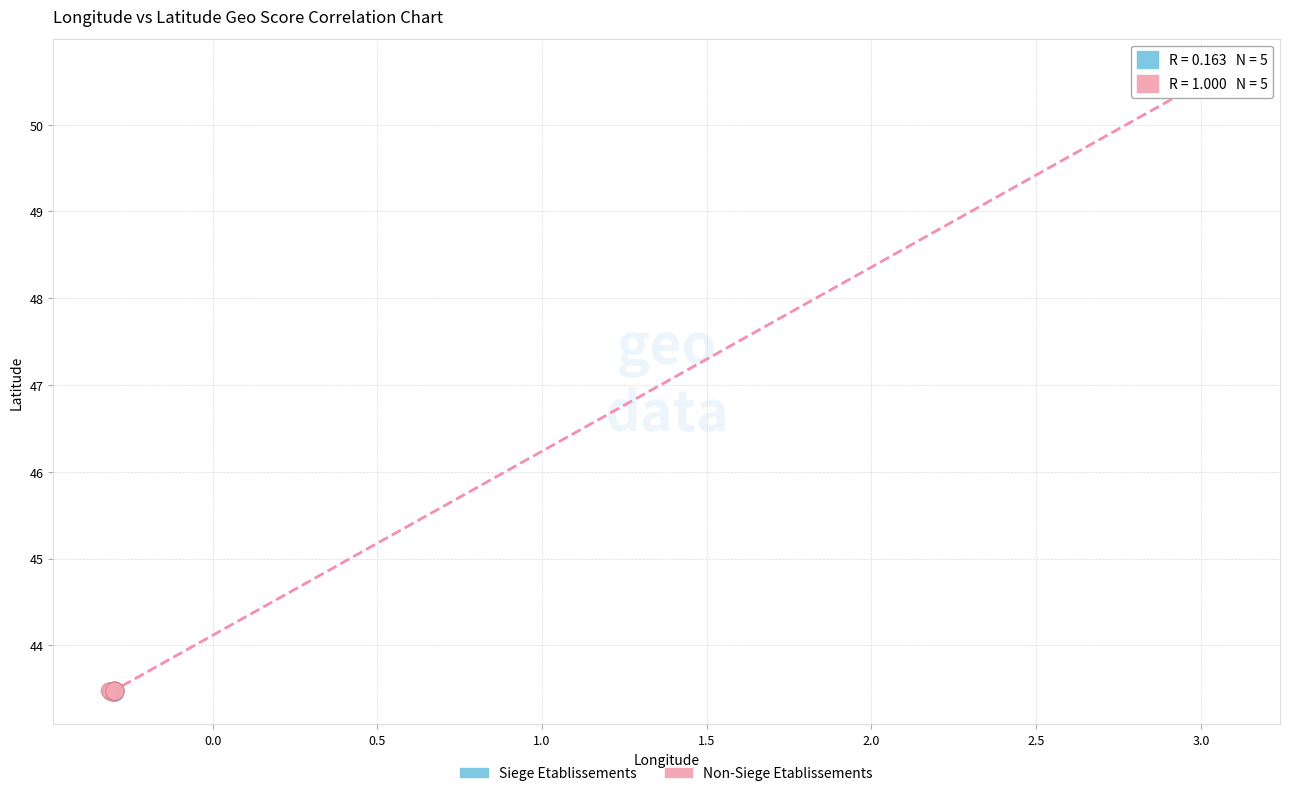

Which series has the widest spread of Y values?

Non-Siege Etablissements